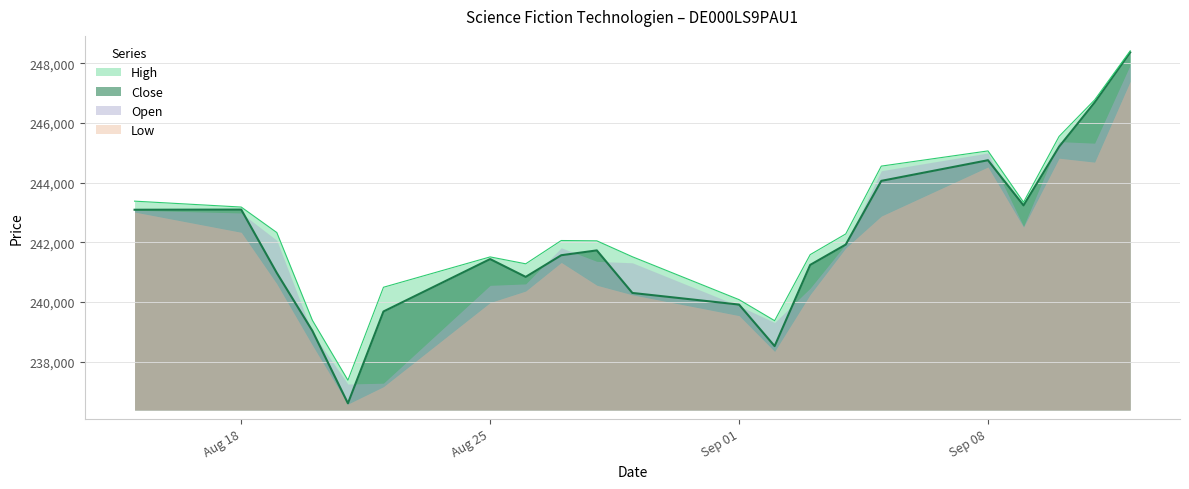

Which has a higher value, 10.09.2025 or 03.09.2025?

10.09.2025